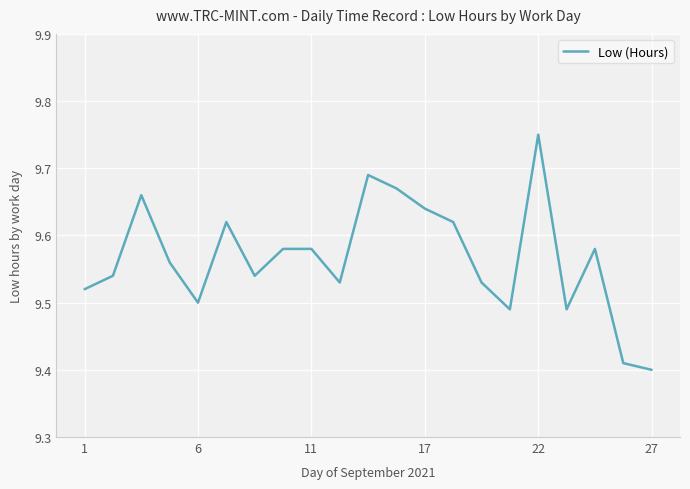

Is this an area chart (filled region under the line)?

No